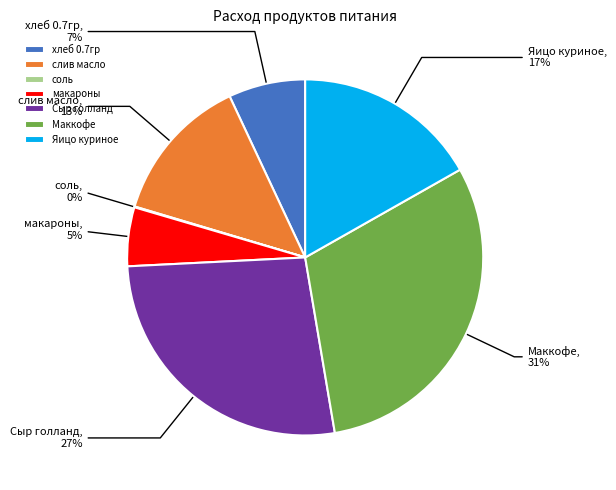

Combined, do Маккофе and Яицо куриное account for over 50%?

No